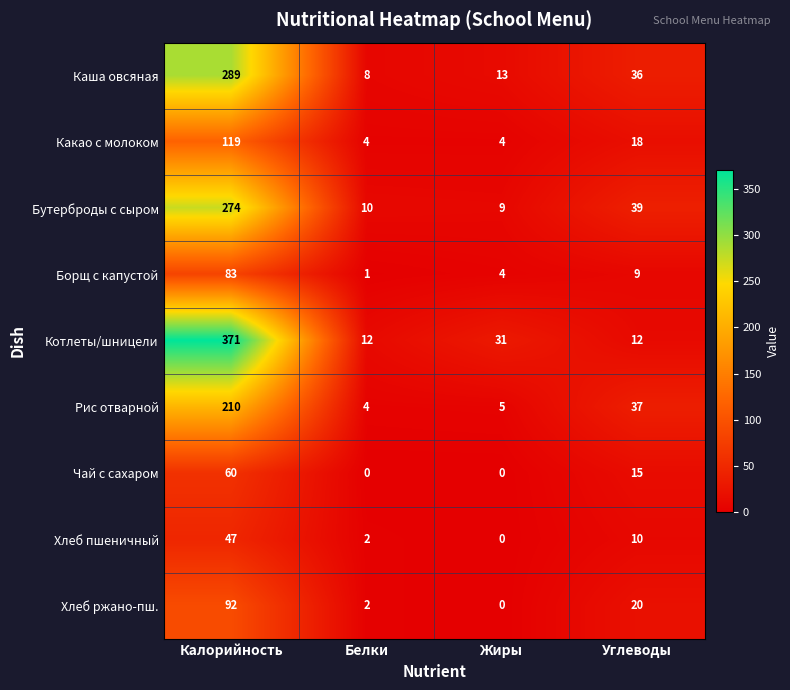

At which label is Хлеб ржано-пш. closest to 46?

Углеводы